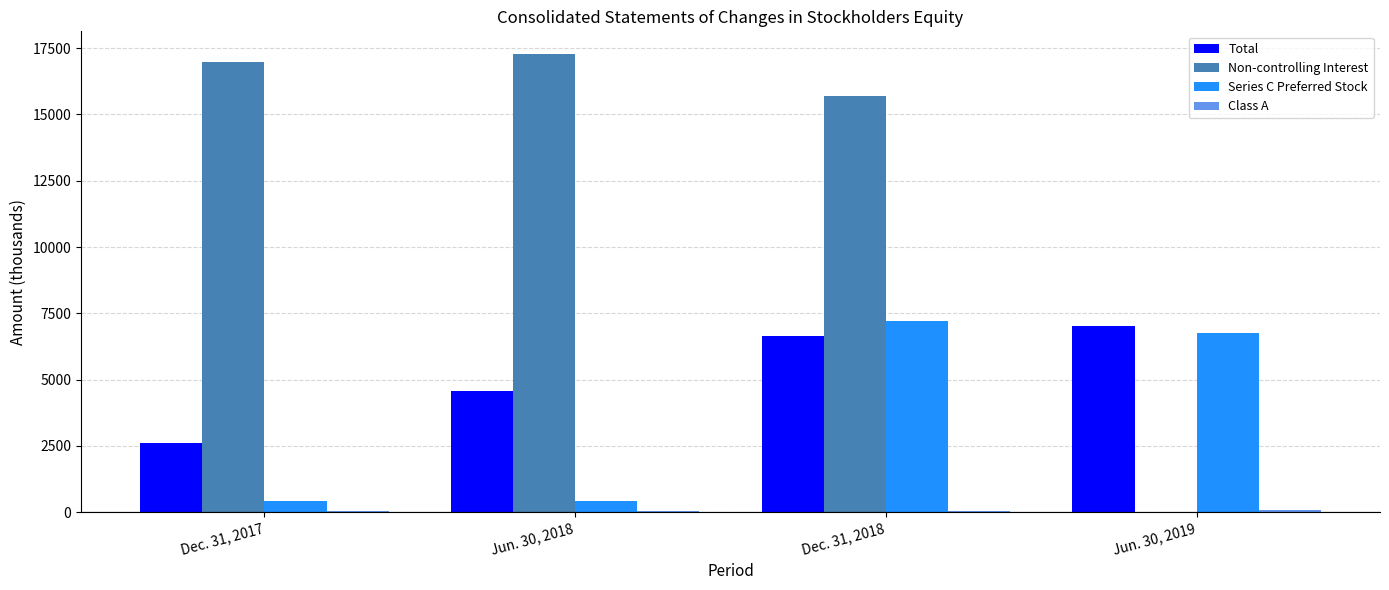

Which label corresponds to the largest value in the chart?

Jun. 30, 2018